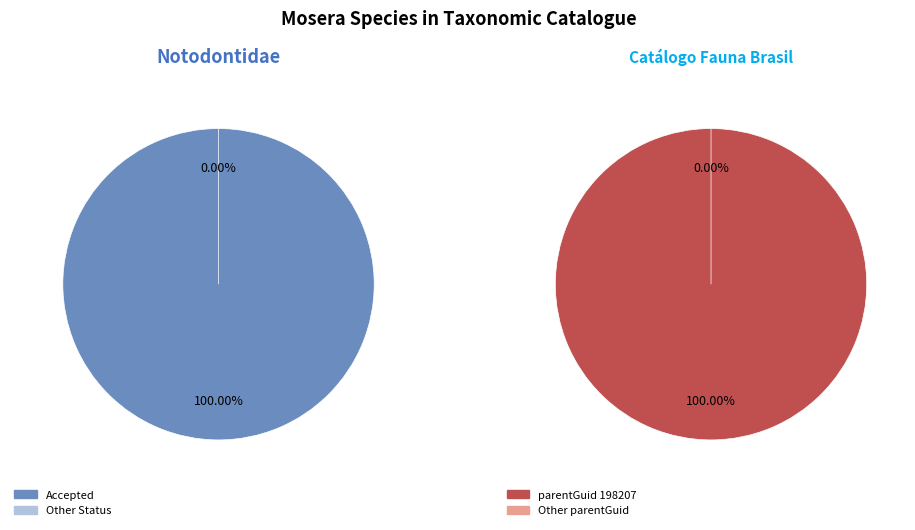

Does Mosera apollinairei account for over 50% of the chart?

No